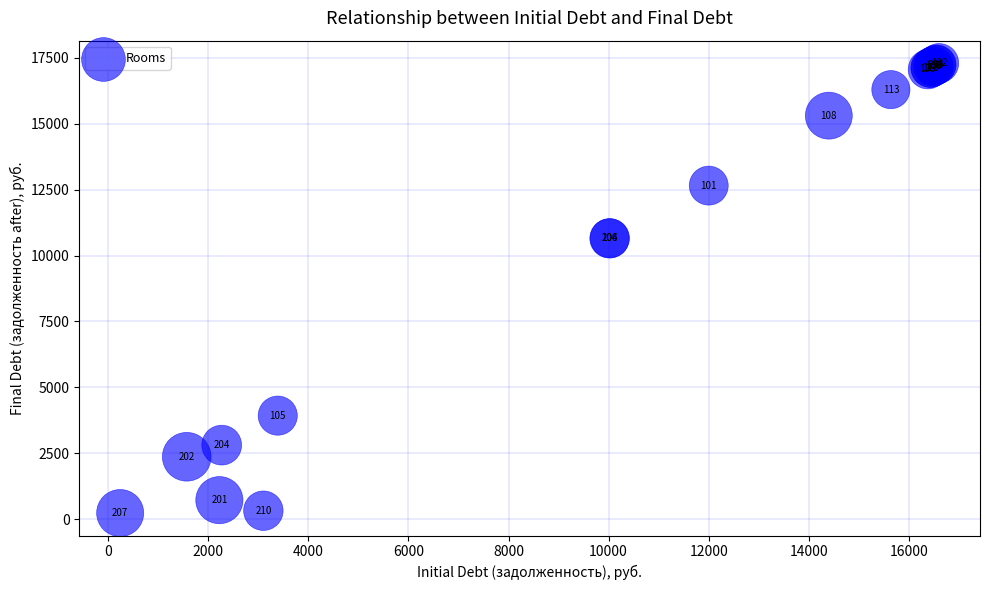

What Y value in the scatter plot is closest to 8765?

10648.9